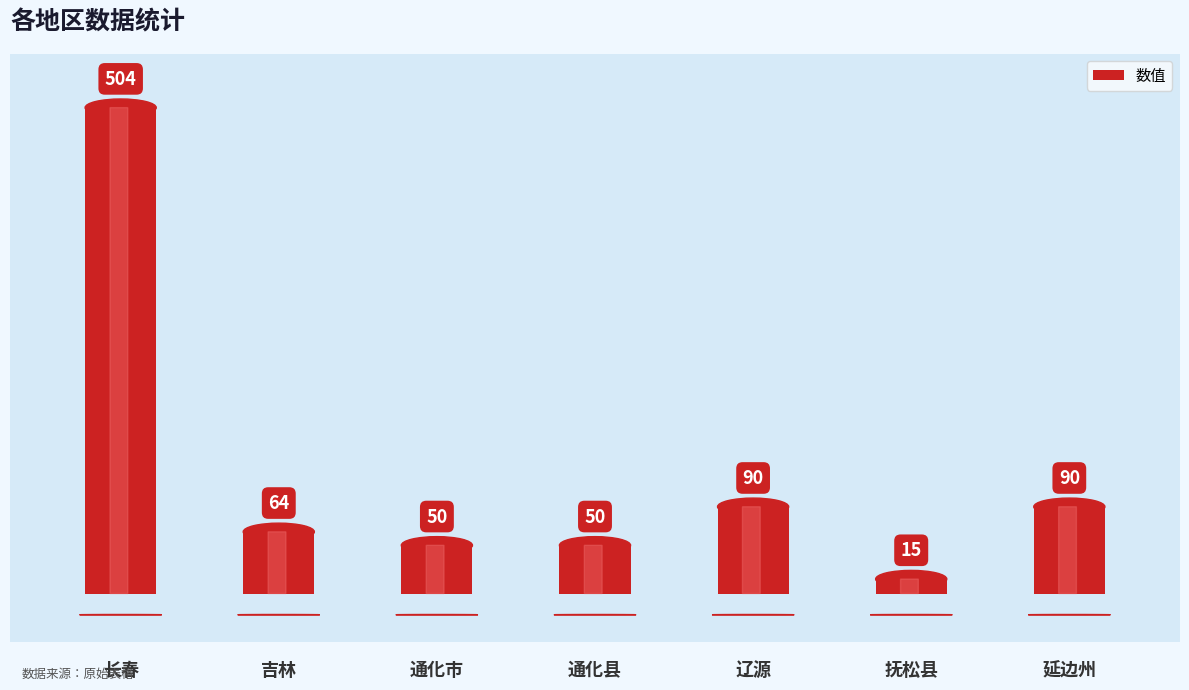

The chart shows a value of 90 at 辽源. True or false?

True